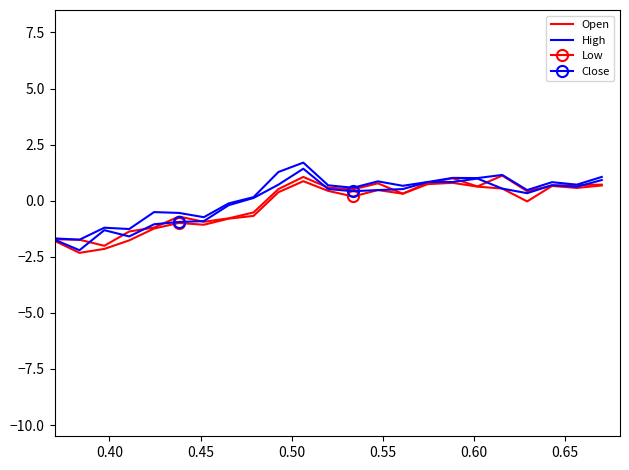

What are all the series names shown in the legend?

Open, High, Low, Close